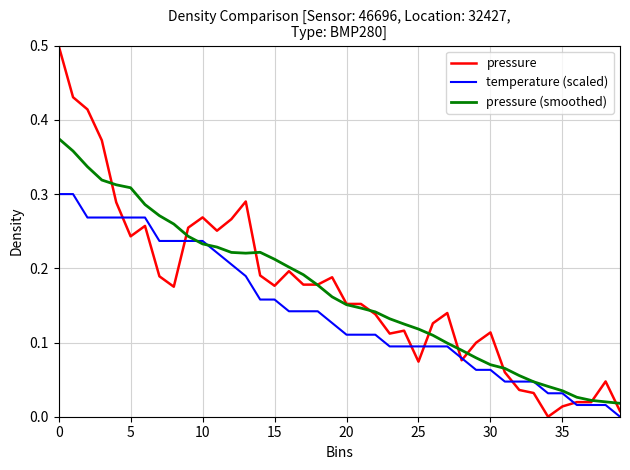

What is the maximum value for pressure?

0.5